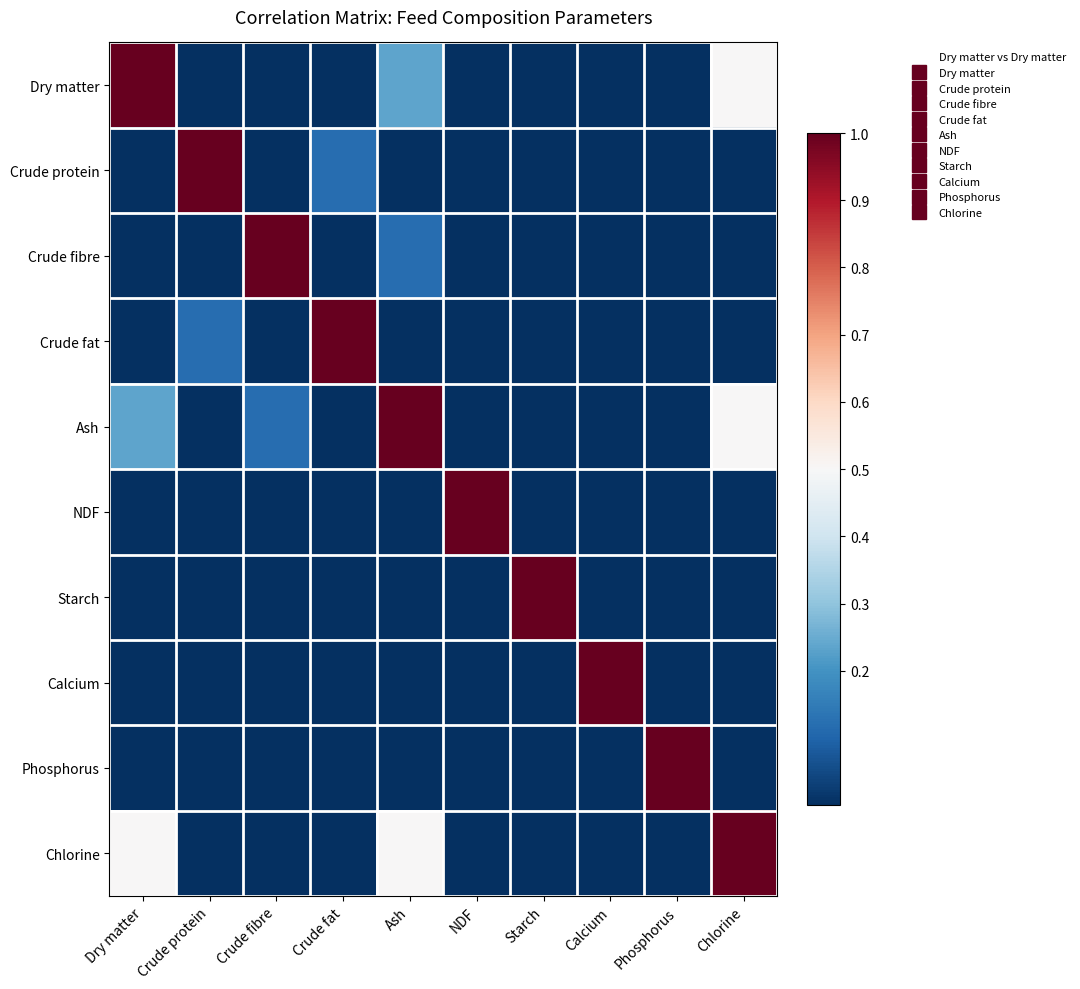

Reading left to right, what are all the values shown in this chart?

Dry matter: Dry matter=1.0	Crude protein=0.0	Crude fibre=0.0	Crude fat=0.0	Ash=0.2	NDF=0.0	Starch=0.0	Calcium=0.0	Phosphorus=0.0	Chlorine=0.5
Crude protein: Dry matter=0.0	Crude protein=1.0	Crude fibre=0.0	Crude fat=0.1	Ash=0.0	NDF=0.0	Starch=0.0	Calcium=0.0	Phosphorus=0.0	Chlorine=0.0
Crude fibre: Dry matter=0.0	Crude protein=0.0	Crude fibre=1.0	Crude fat=0.0	Ash=0.1	NDF=0.0	Starch=0.0	Calcium=0.0	Phosphorus=0.0	Chlorine=0.0
Crude fat: Dry matter=0.0	Crude protein=0.1	Crude fibre=0.0	Crude fat=1.0	Ash=0.0	NDF=0.0	Starch=0.0	Calcium=0.0	Phosphorus=0.0	Chlorine=0.0
Ash: Dry matter=0.2	Crude protein=0.0	Crude fibre=0.1	Crude fat=0.0	Ash=1.0	NDF=0.0	Starch=0.0	Calcium=0.0	Phosphorus=0.0	Chlorine=0.5
NDF: Dry matter=0.0	Crude protein=0.0	Crude fibre=0.0	Crude fat=0.0	Ash=0.0	NDF=1.0	Starch=0.0	Calcium=0.0	Phosphorus=0.0	Chlorine=0.0
Starch: Dry matter=0.0	Crude protein=0.0	Crude fibre=0.0	Crude fat=0.0	Ash=0.0	NDF=0.0	Starch=1.0	Calcium=0.0	Phosphorus=0.0	Chlorine=0.0
Calcium: Dry matter=0.0	Crude protein=0.0	Crude fibre=0.0	Crude fat=0.0	Ash=0.0	NDF=0.0	Starch=0.0	Calcium=1.0	Phosphorus=0.0	Chlorine=0.0
Phosphorus: Dry matter=0.0	Crude protein=0.0	Crude fibre=0.0	Crude fat=0.0	Ash=0.0	NDF=0.0	Starch=0.0	Calcium=0.0	Phosphorus=1.0	Chlorine=0.0
Chlorine: Dry matter=0.5	Crude protein=0.0	Crude fibre=0.0	Crude fat=0.0	Ash=0.5	NDF=0.0	Starch=0.0	Calcium=0.0	Phosphorus=0.0	Chlorine=1.0